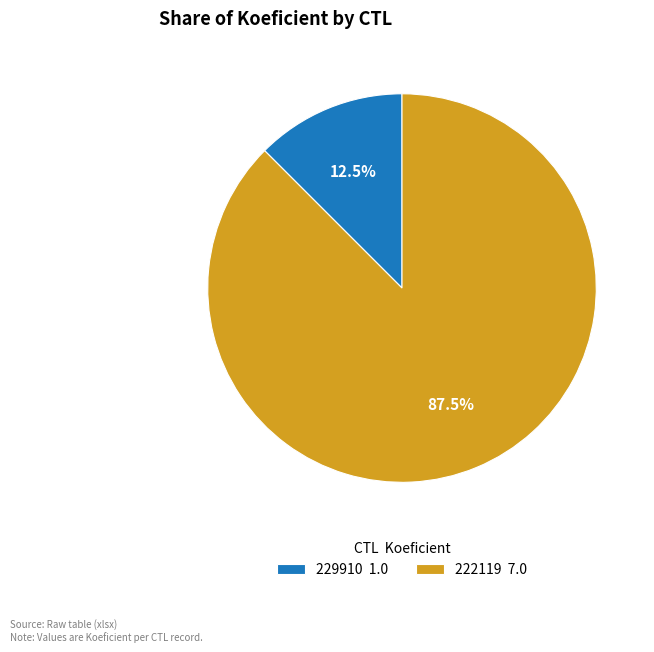

Rank the categories by value from lowest to highest.

229910, 222119